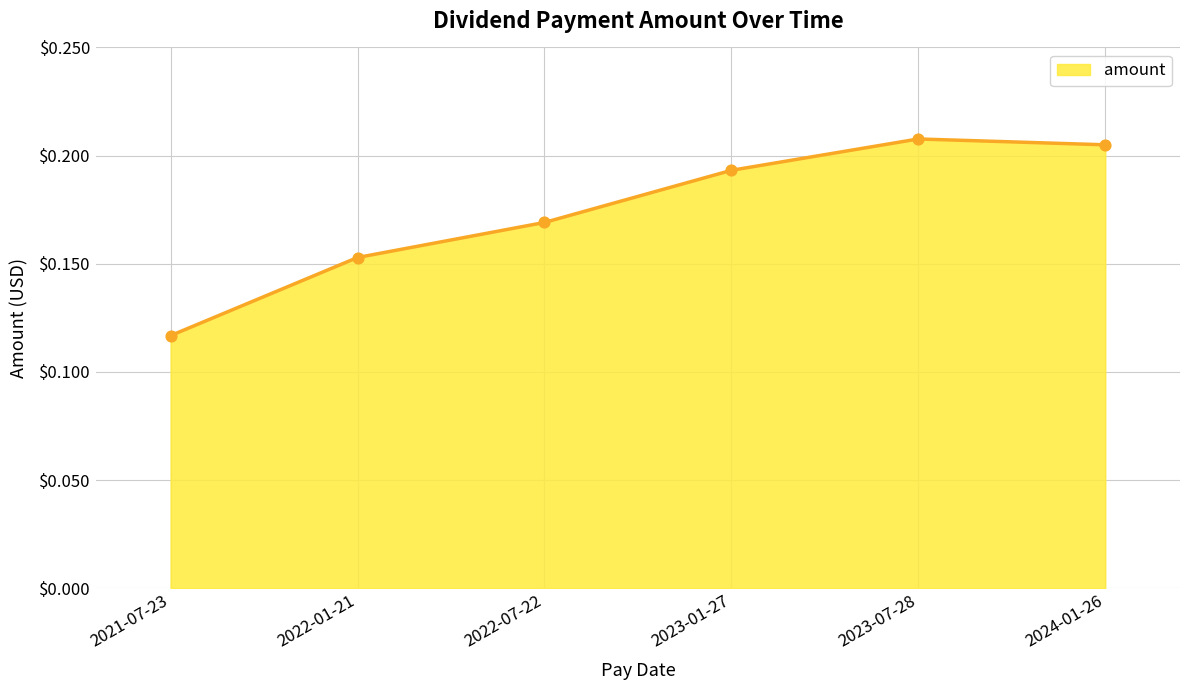

Between 2023-01-27 and 2023-07-28, which is larger?

2023-07-28